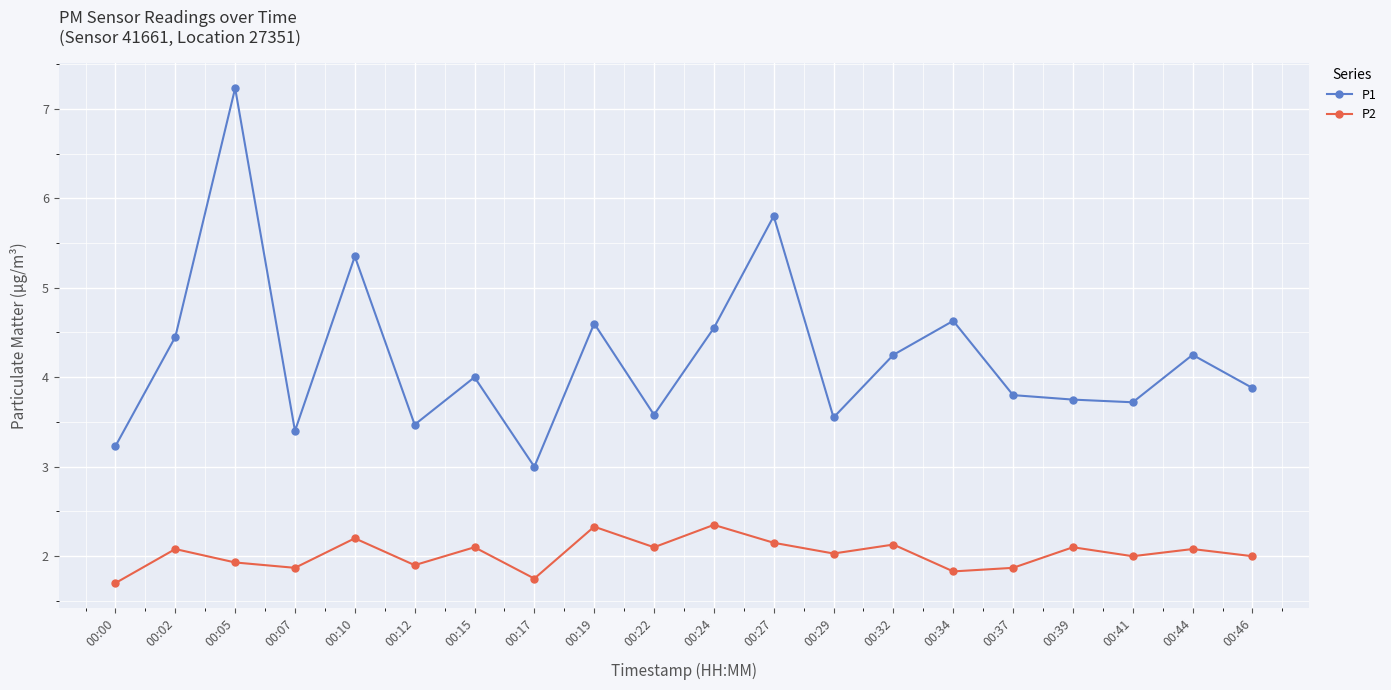

True or false: P2 and P1 cross at least once.

False